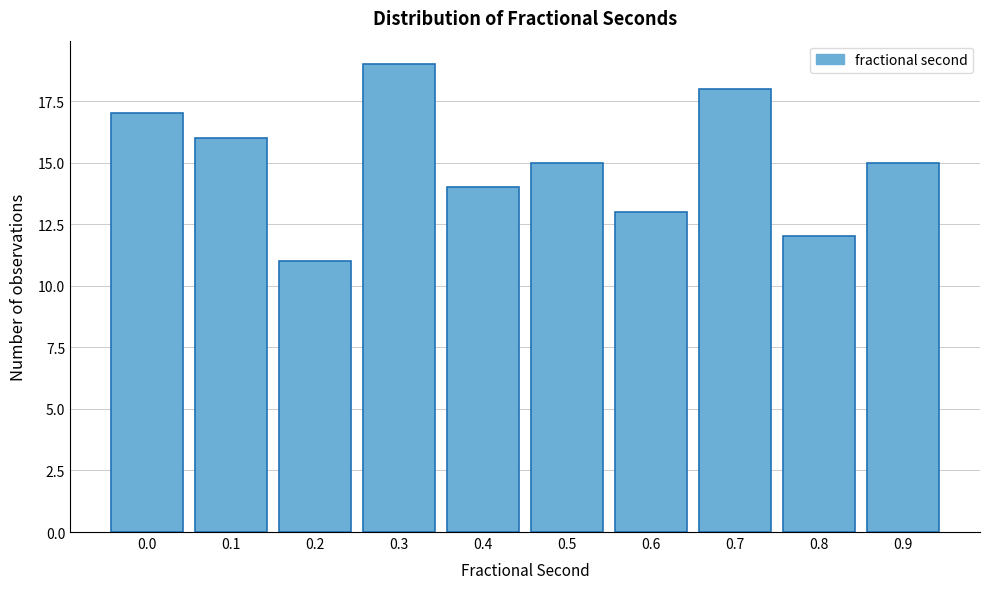

Reading left to right, transcribe all the data shown in this chart.

17	16	11	19	14	15	13	18	12	15